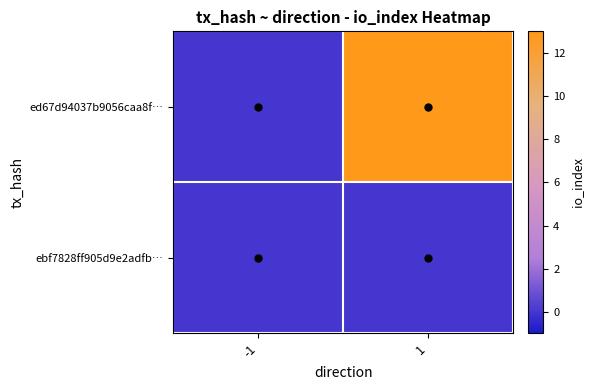

Reading right to left, extract all data points from this chart.

ed67d94037b9056caa8f…: 1=13	-1=0
ebf7828ff905d9e2adfb…: 1=0	-1=0